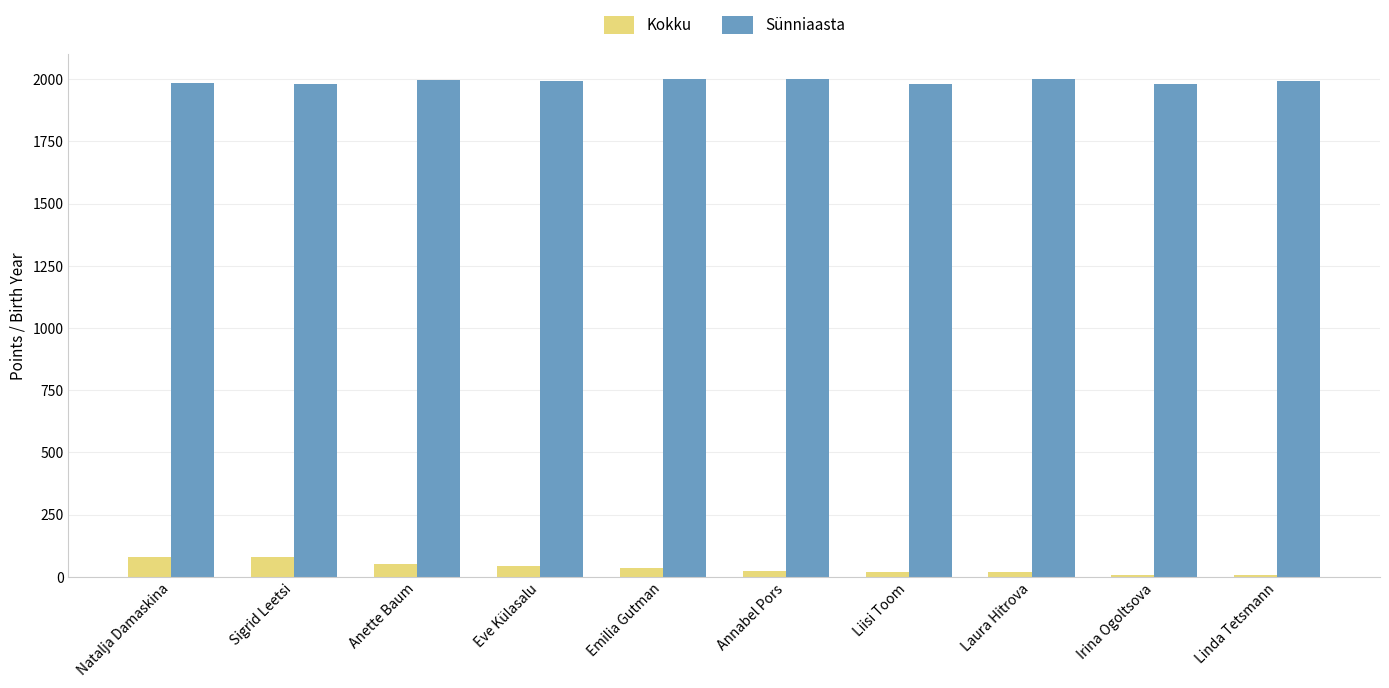

What is the maximum value shown in the chart?

2000